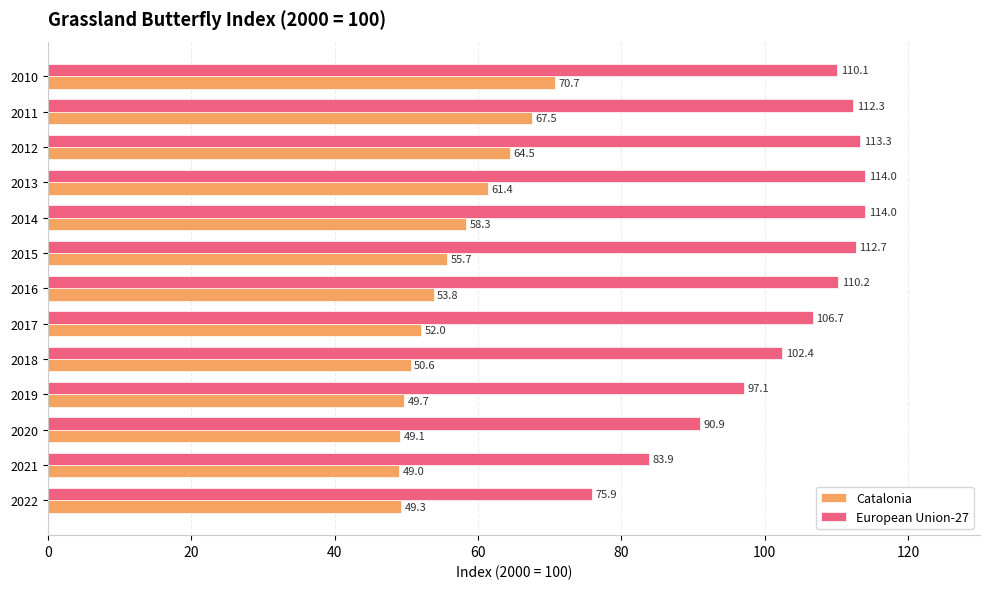

Where is Catalonia nearest to the value 59?

2014